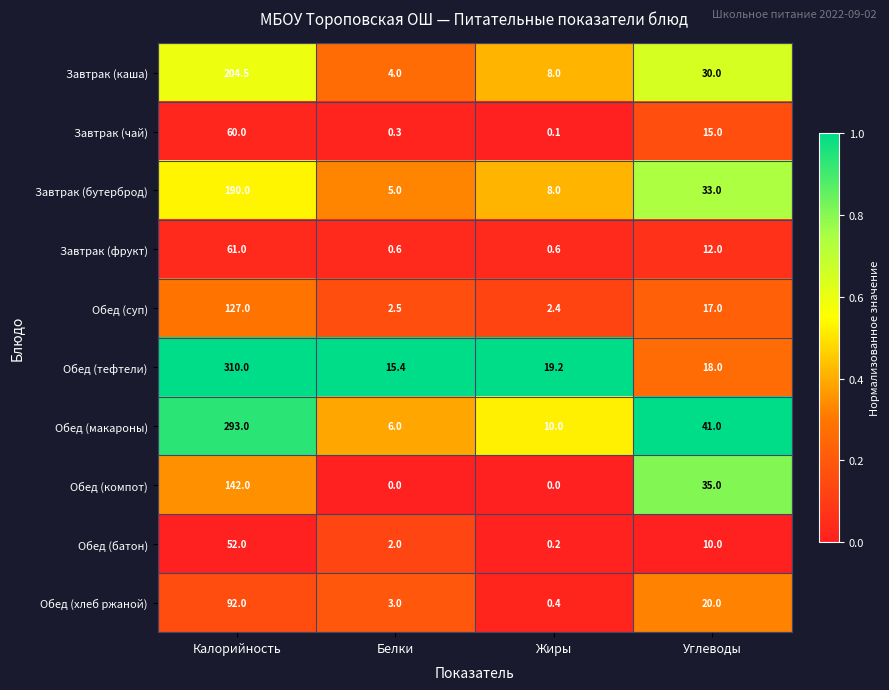

Is the value of Обед (макароны) at Белки greater than the value of Обед (батон) at Углеводы?

No